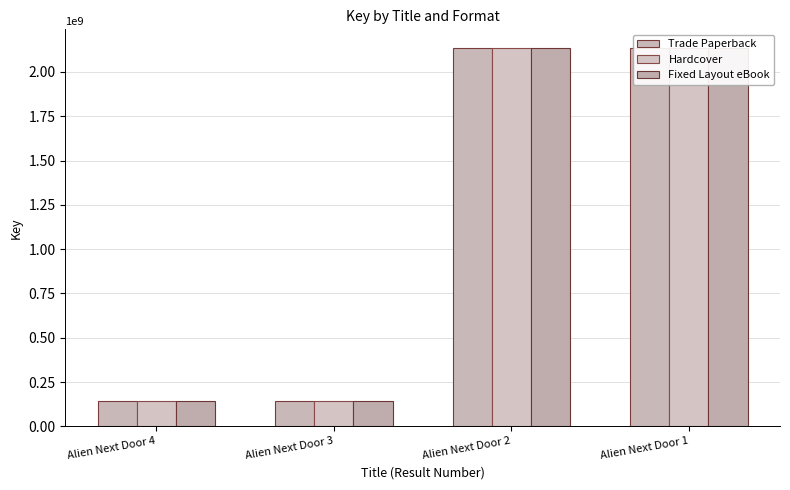

What is the total value across all series at Alien Next Door 4?

436649814